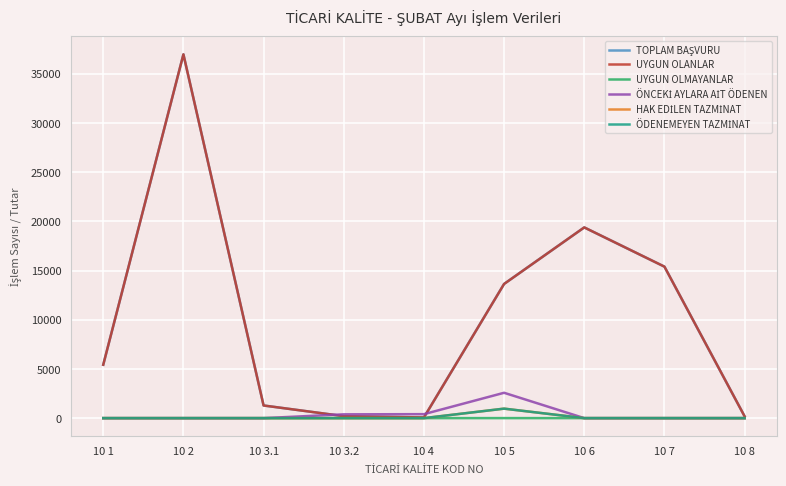

The UYGUN OLANLAR series shows 76.4 at 10 8. True or false?

False